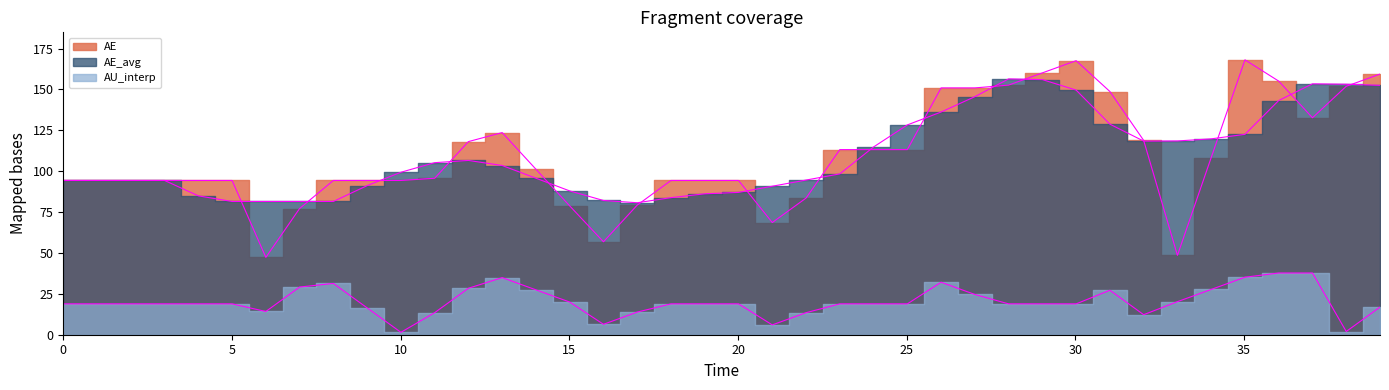

True or false: AE_edge has more than 2 points higher than both neighbors.

True